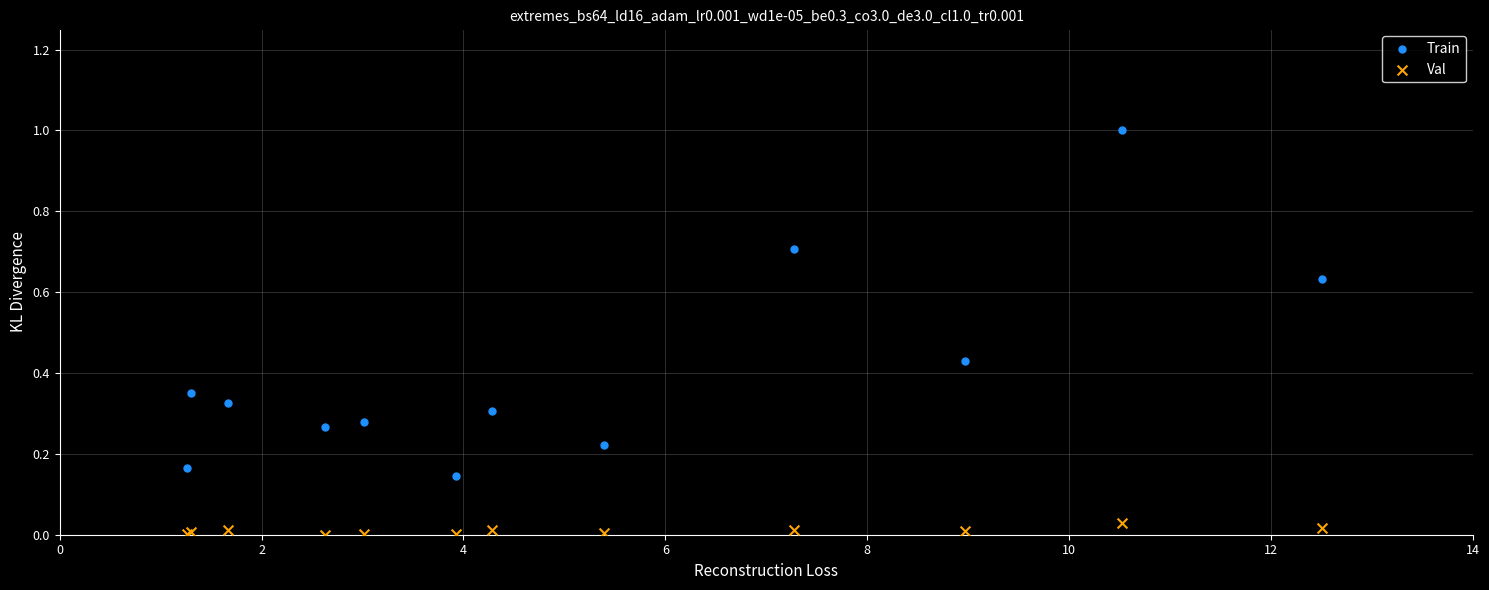

Which series contains the highest Y value?

Train